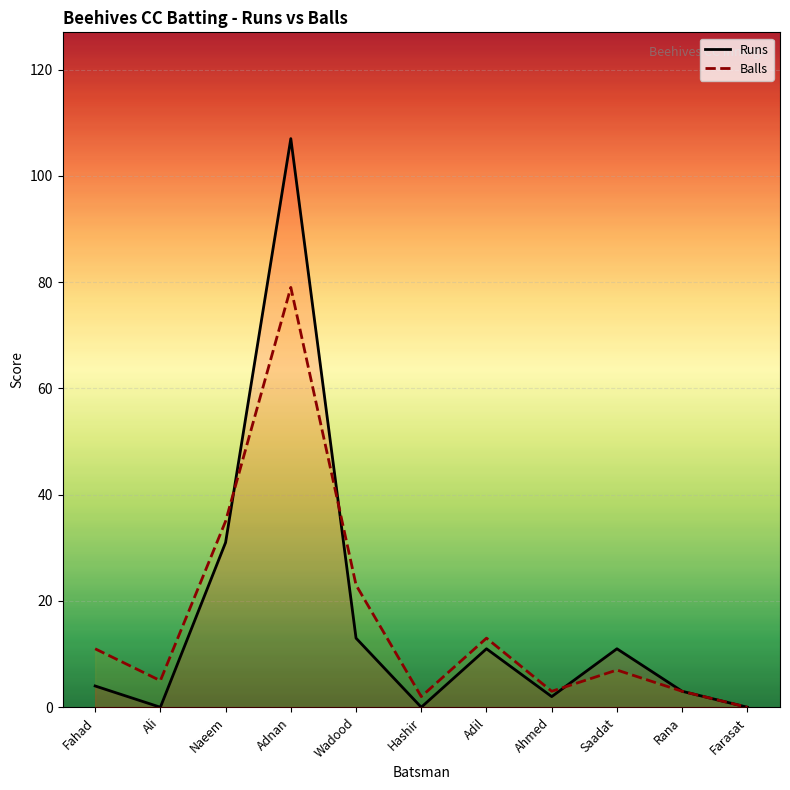

Reading left to right, extract all data points from this chart.

Runs: 4	0	31	107	13	0	11	2	11	3	0
Balls: 11	5	35	79	23	2	13	3	7	3	0